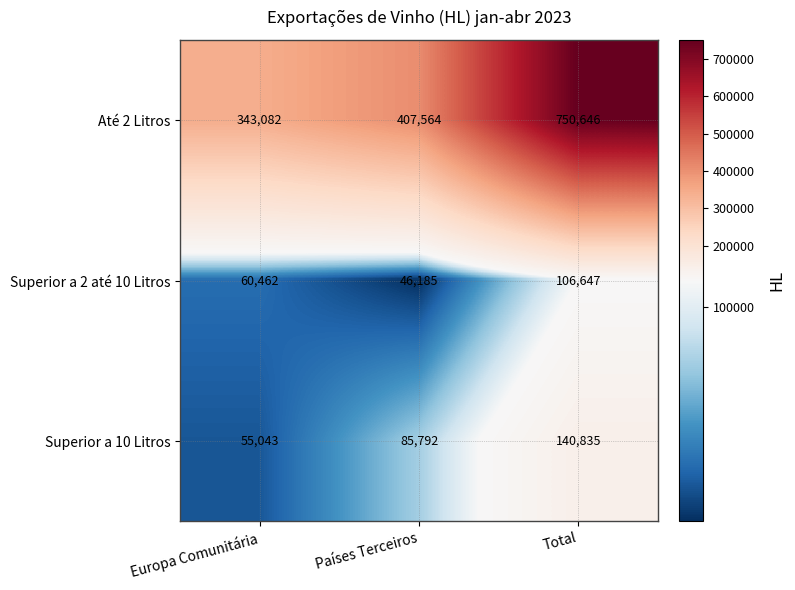

What is the sum of the Superior a 10 Litros values at Total and Países Terceiros?

226627